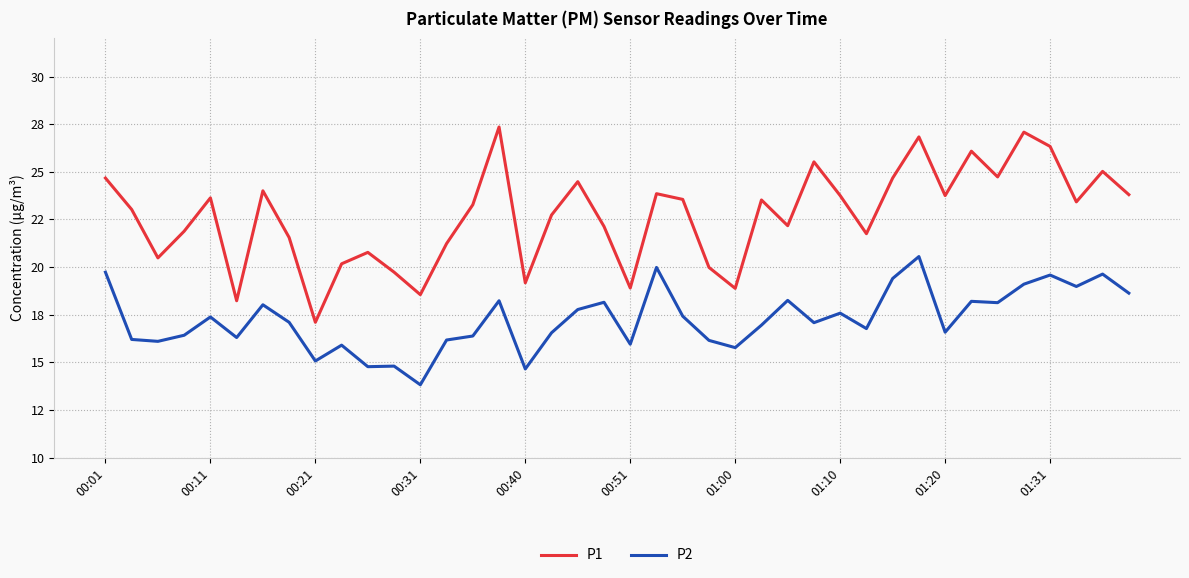

True or false: P1 and P2 intersect in this chart.

False